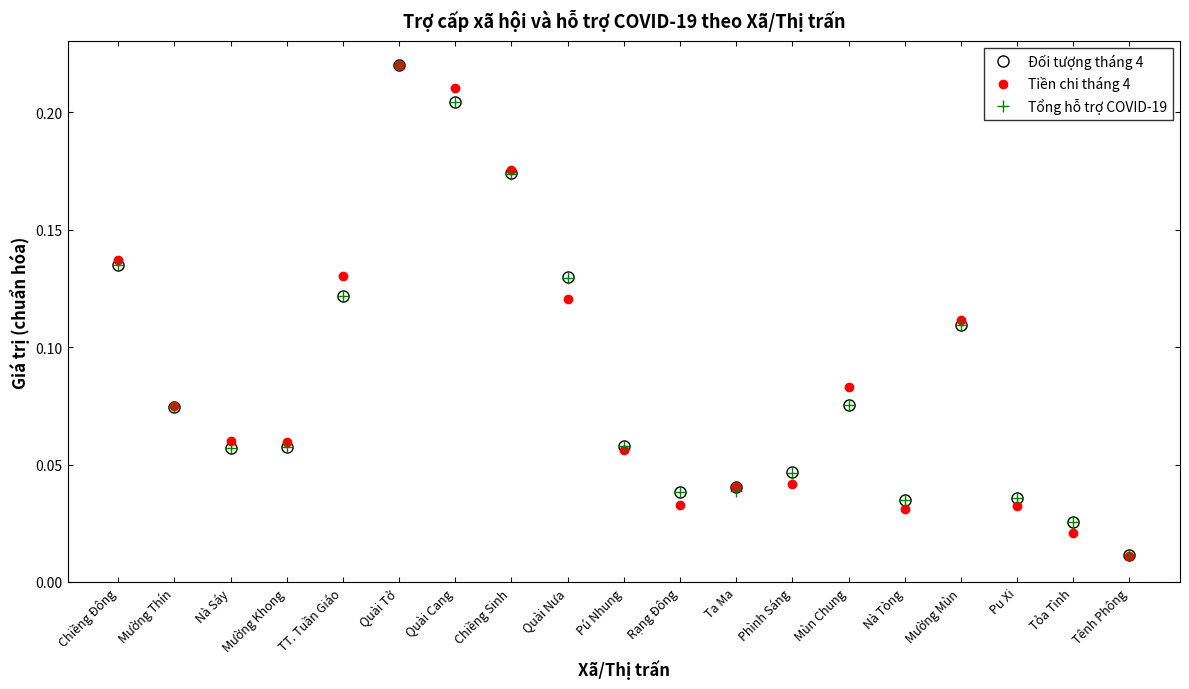

Count the number of data series in this chart.

3